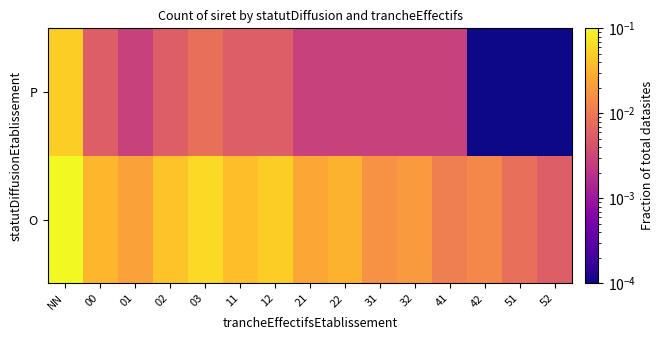

List the series in order of their peak value, lowest first.

P, O